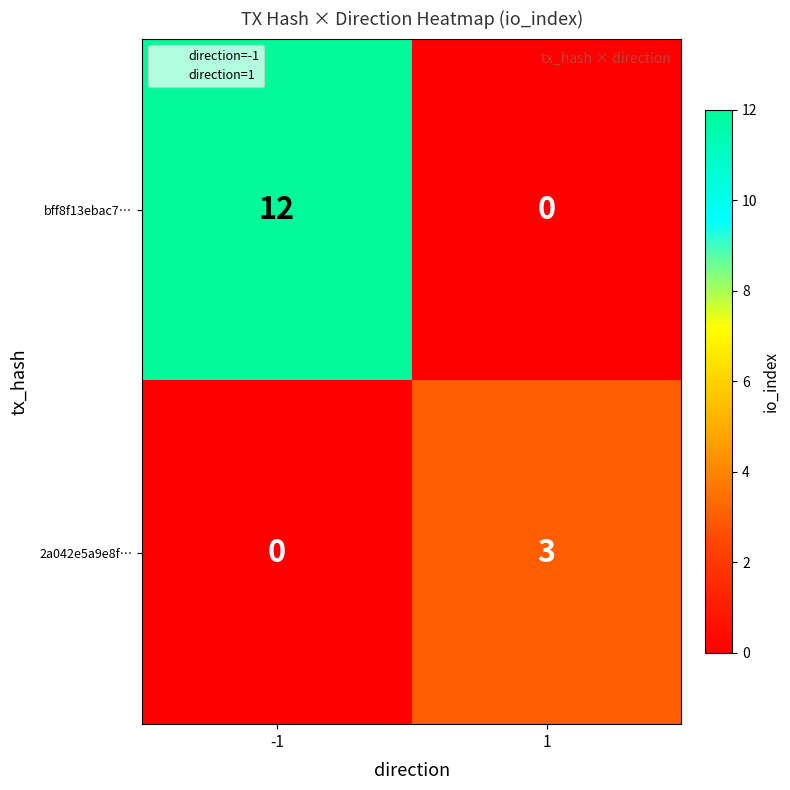

What is the difference between the maximum and minimum values in the bff8f13ebac7… series?

12